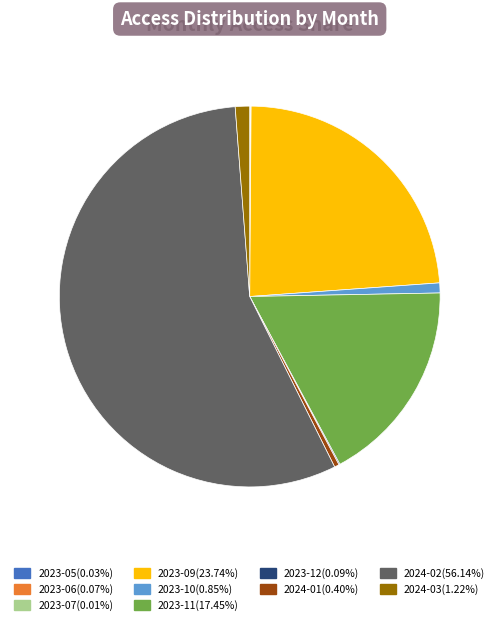

Is there any slice that represents more than half of the pie?

Yes